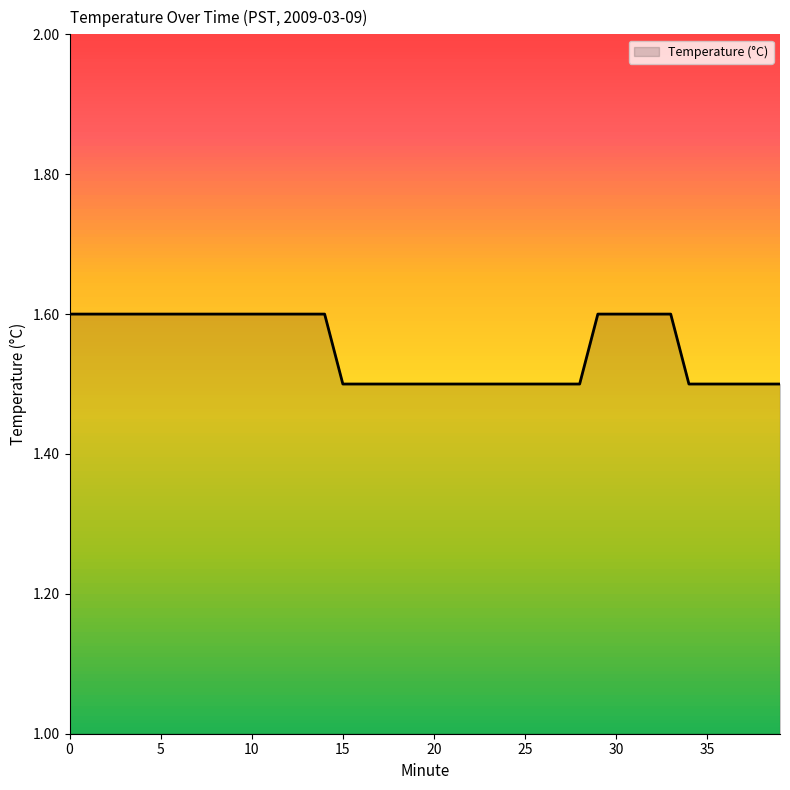

What is the maximum value shown in the chart?

1.6